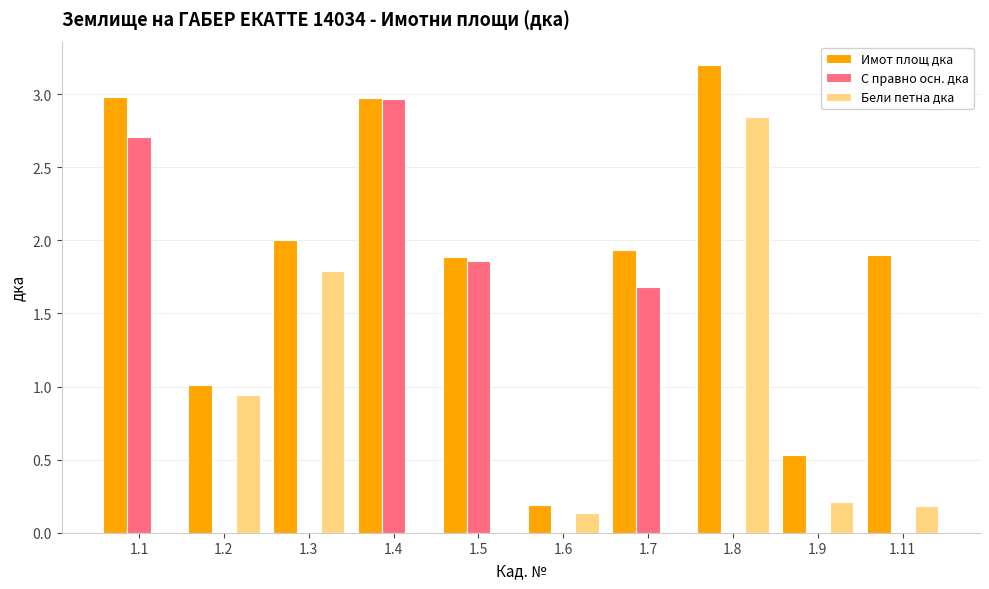

What is the sum of all Бели петна дка values?

6.1